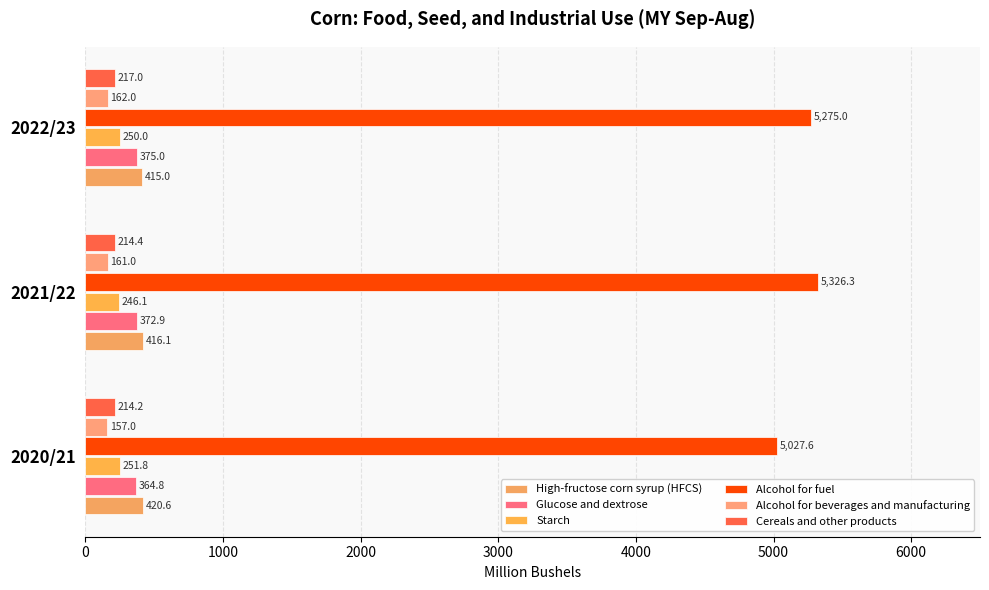

Count the number of categories in the chart.

3